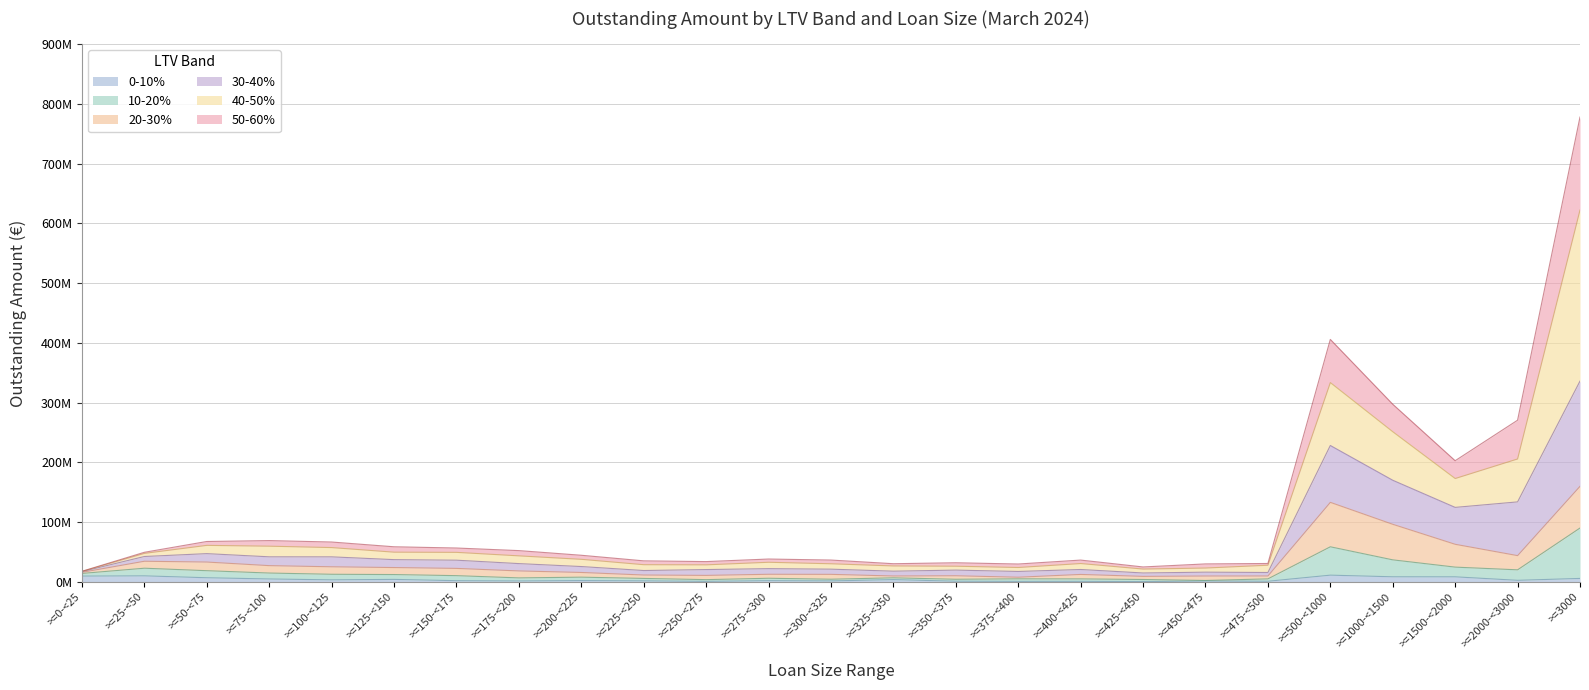

True or false: 0-10% and 40-50% intersect in this chart.

False